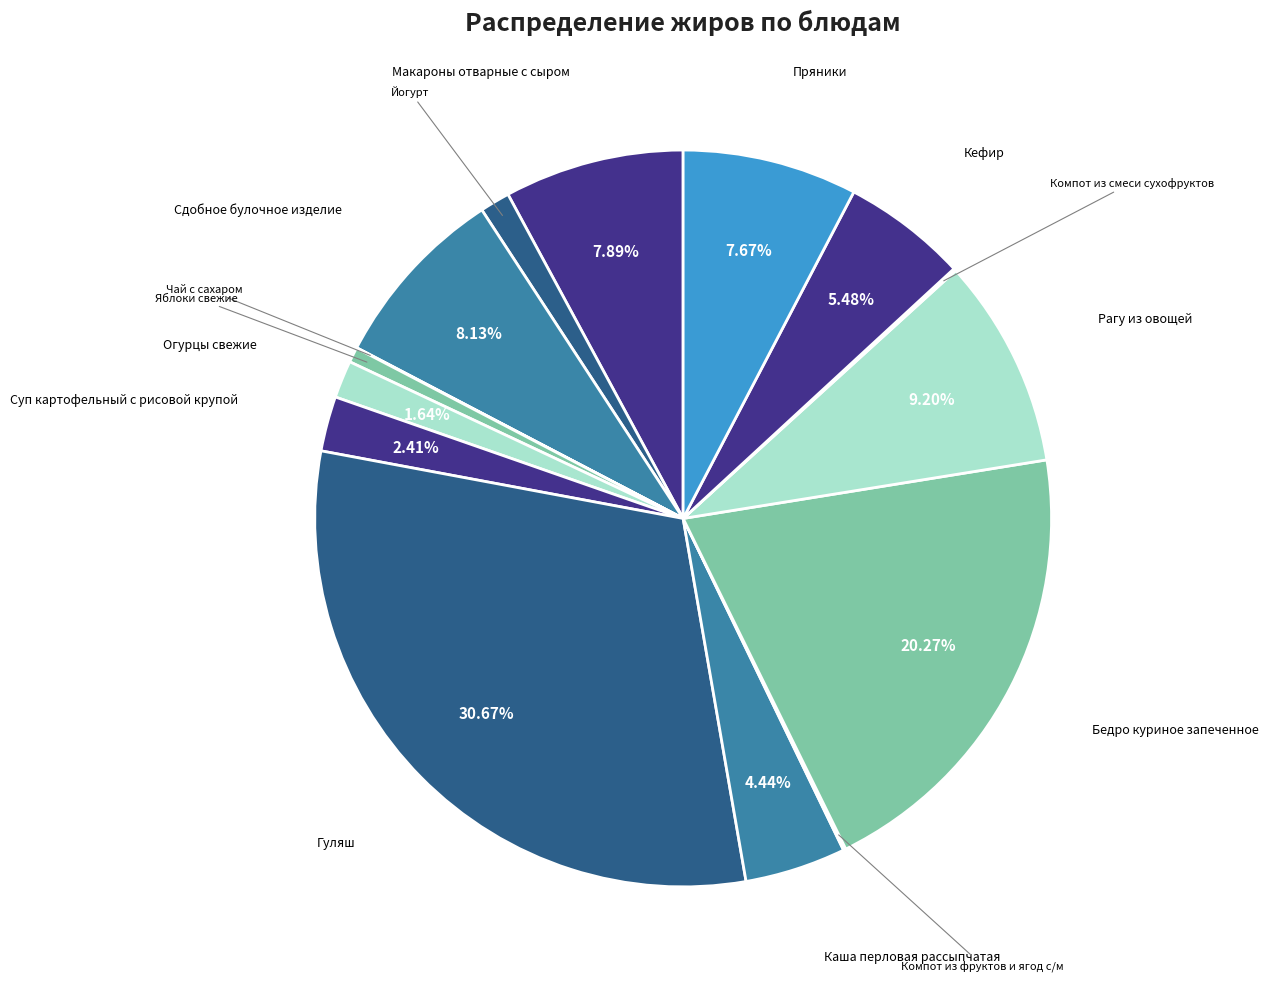

To the nearest percent, what is the difference between the Огурцы свежие and Макароны отварные с сыром slice percentages?

6%